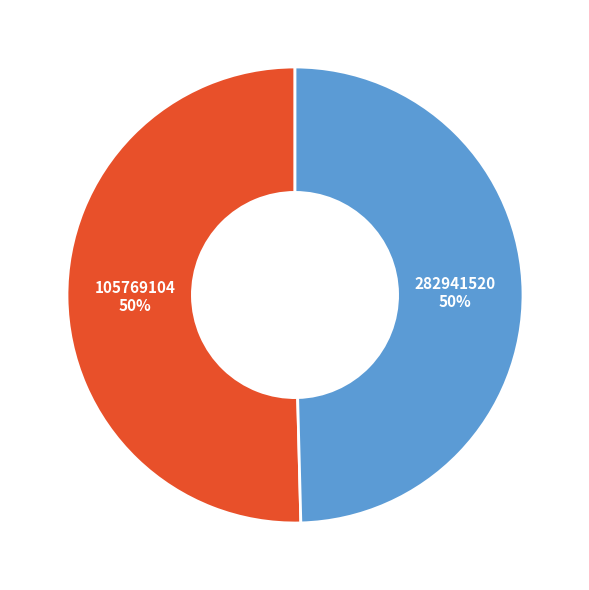

To the nearest percent, what is the average slice percentage?

50%